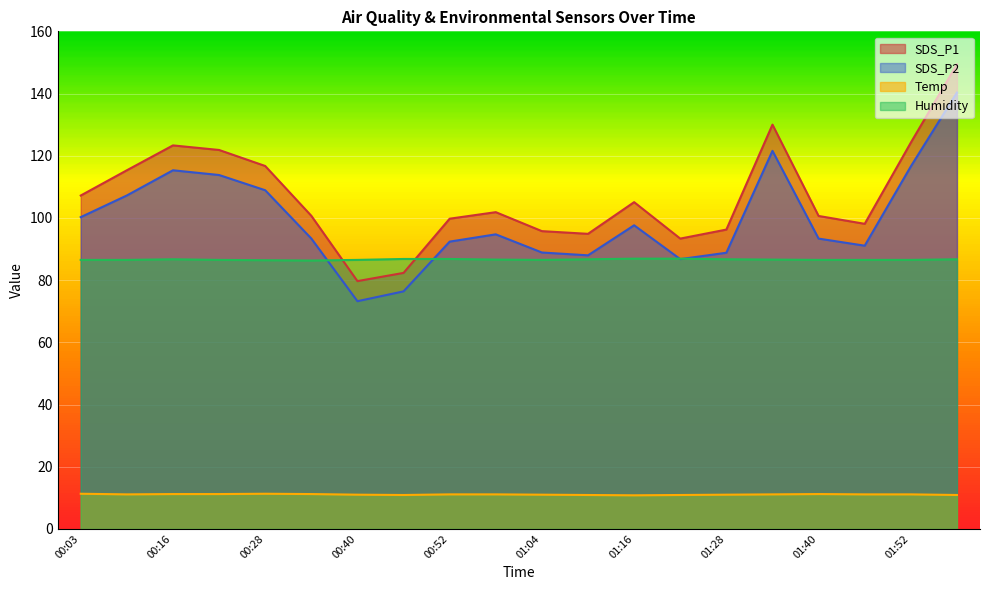

Reading left to right, what are all the values shown in this chart?

SDS_P1: 107.2	115.3	123.3	121.8	116.7	100.7	79.7	82.3	99.8	101.8	95.8	94.9	105.1	93.3	96.2	130.0	100.6	98.1	124.2	149.4
SDS_P2: 100.2	107.2	115.3	113.8	108.9	93.4	73.2	76.4	92.4	94.7	88.9	88.0	97.6	86.8	88.8	121.6	93.3	91.1	116.6	140.3
Temp: 11.3	11.1	11.2	11.2	11.3	11.2	11.0	10.9	11.1	11.1	11.0	10.9	10.8	10.9	11.0	11.1	11.2	11.1	11.1	10.9
Humidity: 86.5	86.5	86.7	86.5	86.4	86.3	86.5	86.8	86.8	86.6	86.5	86.7	86.9	86.9	86.7	86.6	86.5	86.5	86.5	86.7